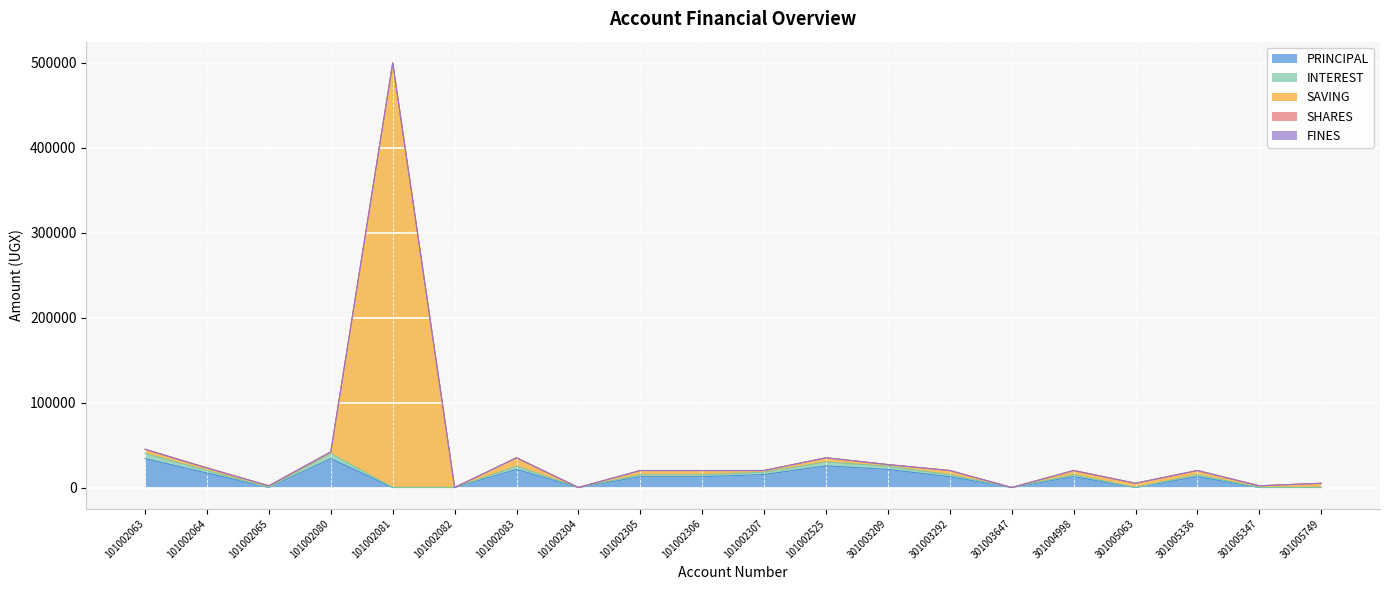

Does the chart display data point markers on the line(s)?

No